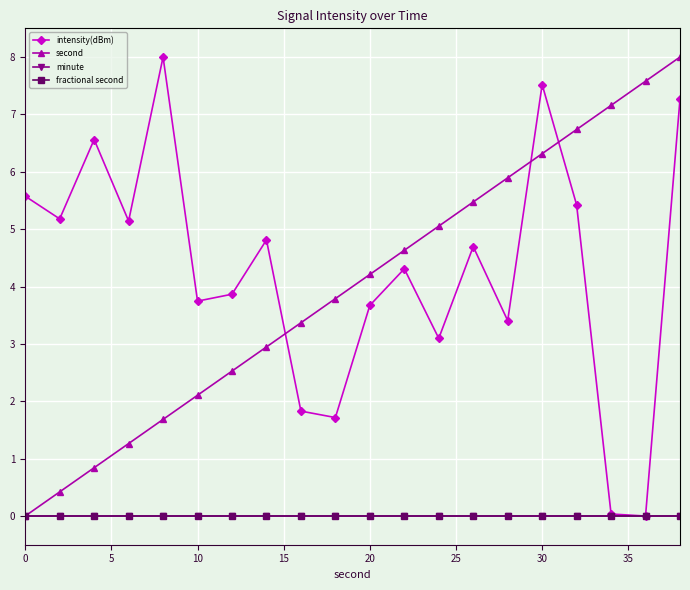

How many categories are shown in the chart?

20